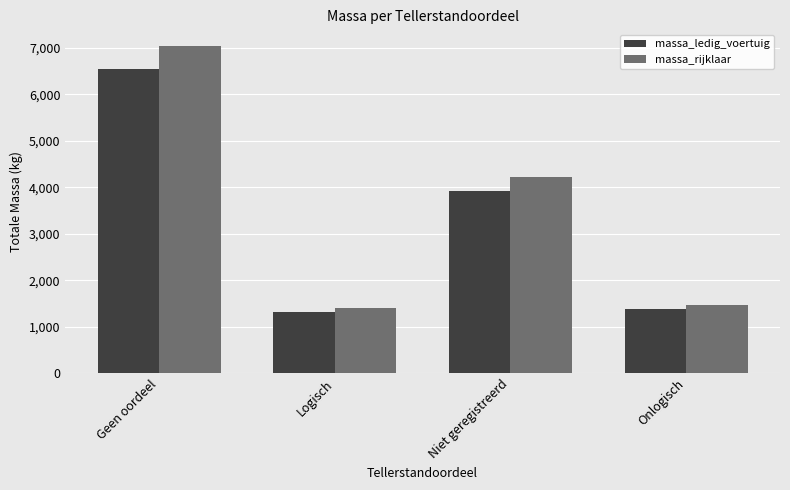

What is the approximate value of massa_ledig_voertuig at Niet geregistreerd?

3930